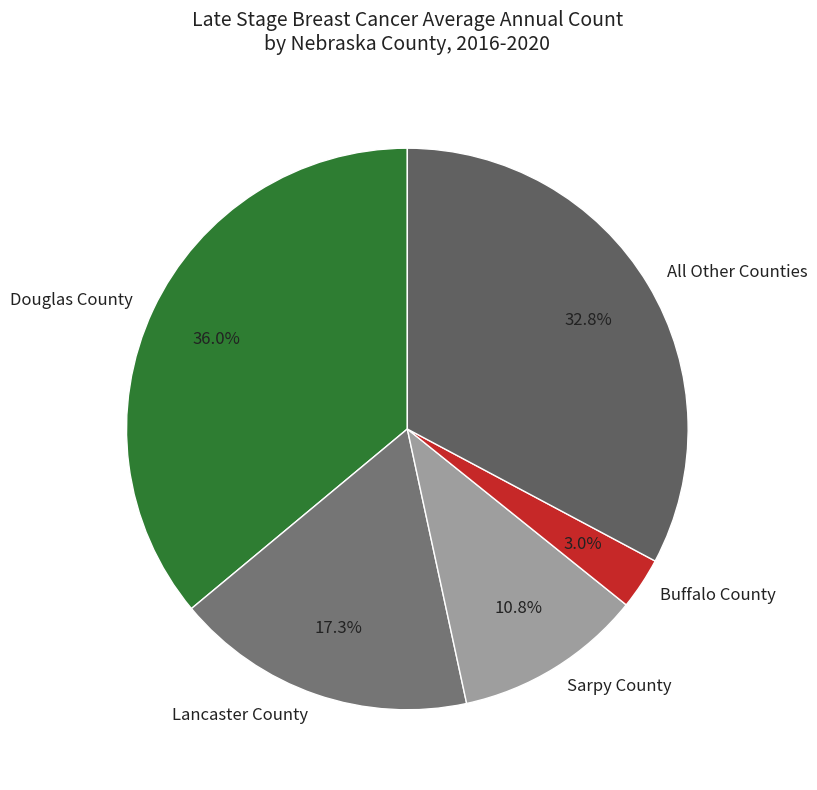

Does any single category account for the majority?

No